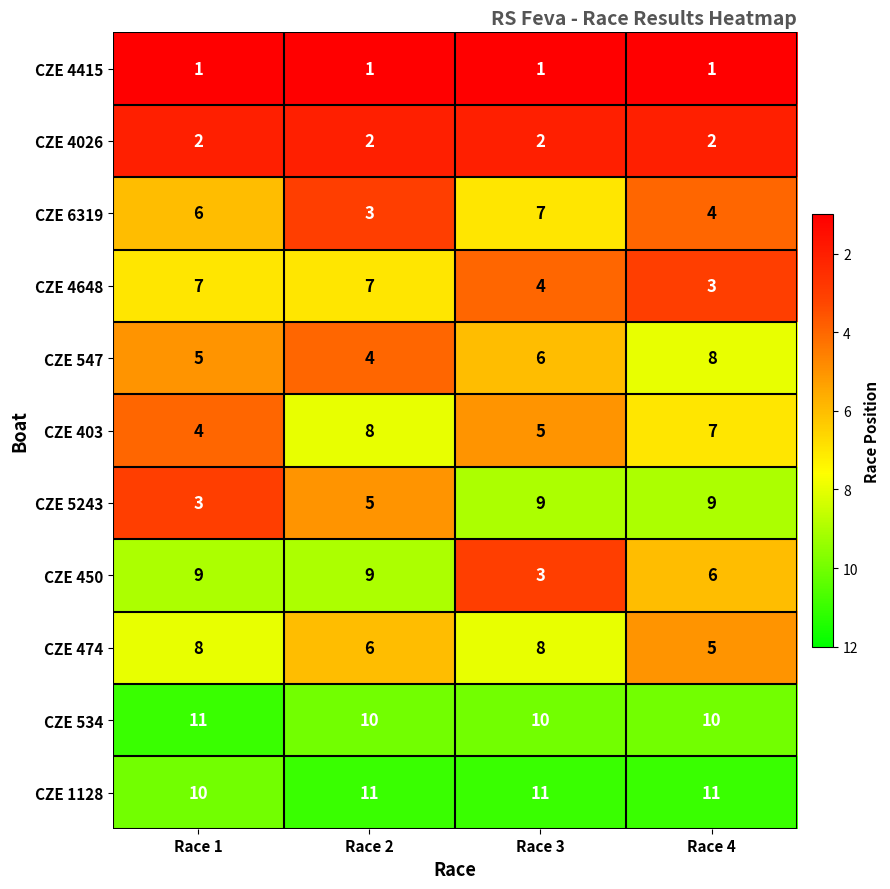

Count the CZE 474 values in the range 6 to 8.

3